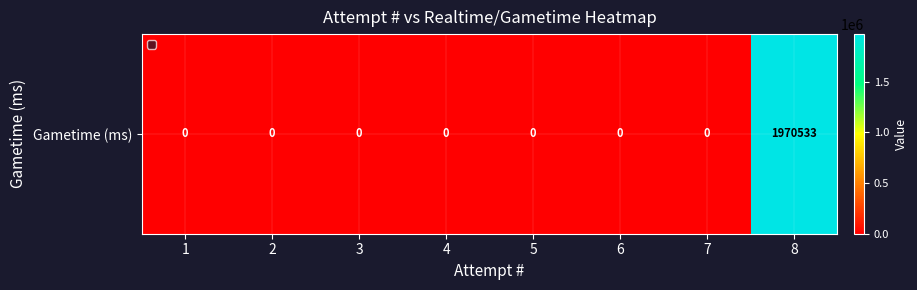

List the labels in order of value, largest first.

8, 1, 2, 3, 4, 5, 6, 7